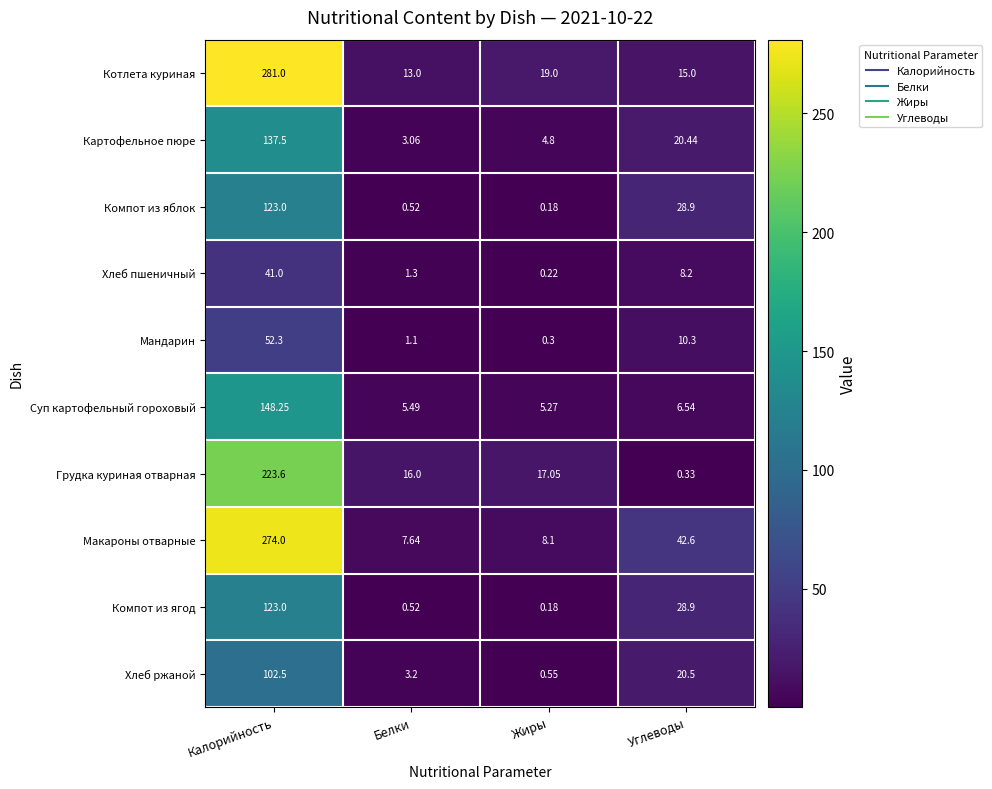

Rank the categories by Хлеб пшеничный value from lowest to highest.

Жиры, Белки, Углеводы, Калорийность